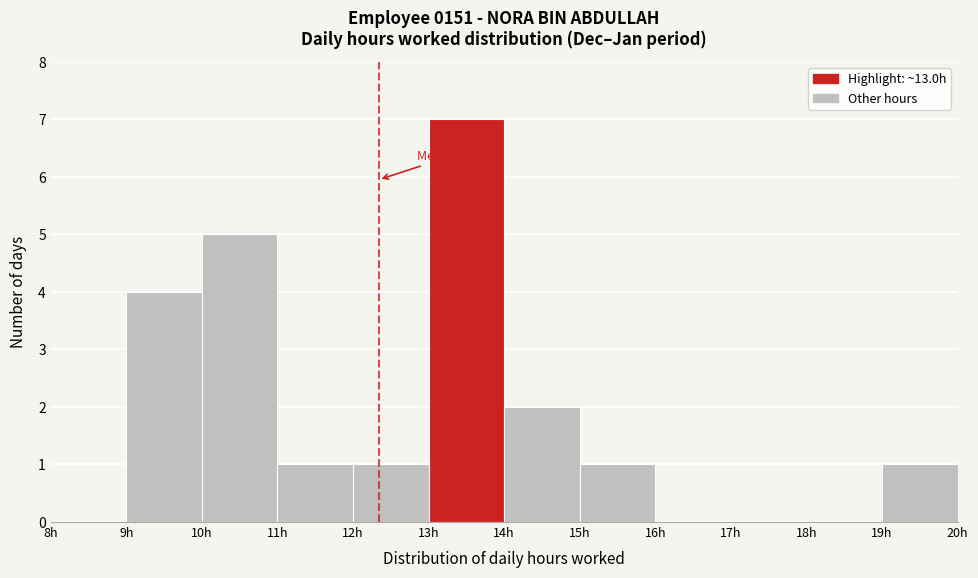

Which range on the x-axis has the tallest bar?

13 to 14